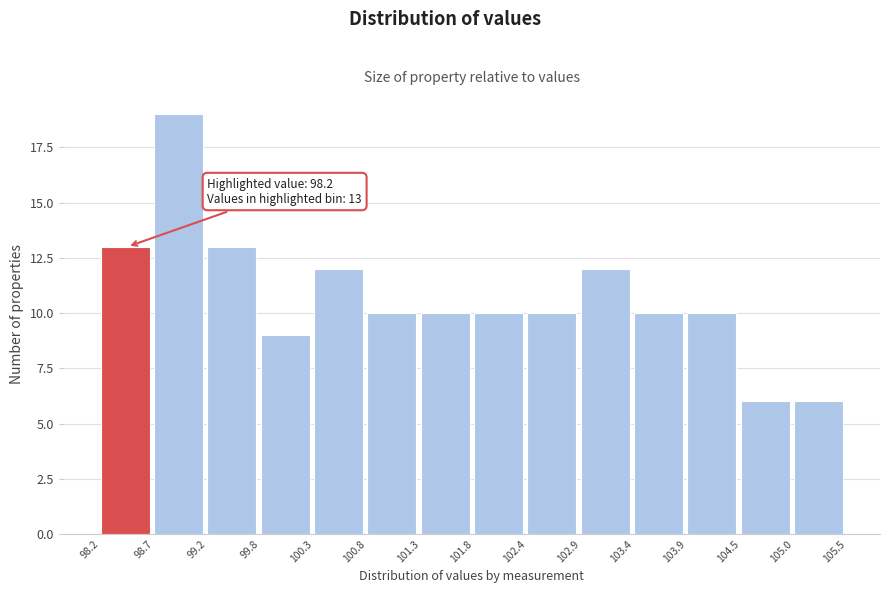

Over which range of the x-axis is the bar tallest?

98.7 to 99.2